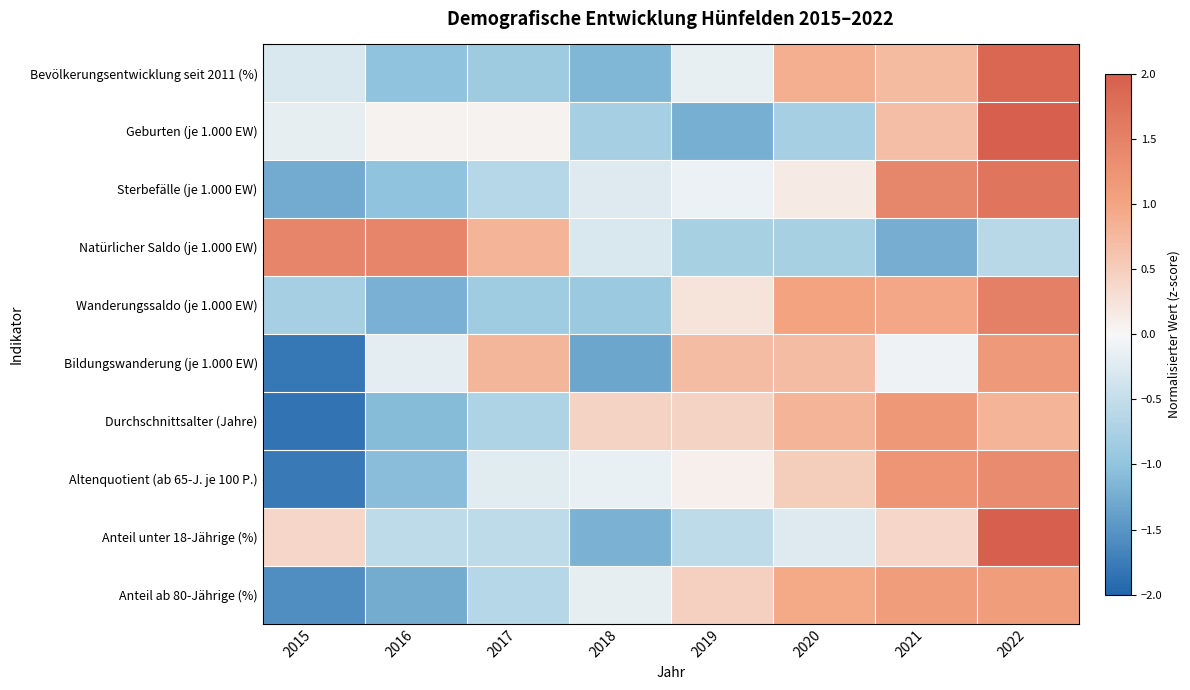

Reading left to right, transcribe all the data shown in this chart.

Bevölkerungsentwicklung seit 2011 (%): 2015=-0.3	2016=-1.0	2017=-0.9	2018=-1.2	2019=-0.1	2020=0.9	2021=0.7	2022=1.9
Geburten (je 1.000 EW): 2015=-0.2	2016=0.1	2017=0.1	2018=-0.8	2019=-1.2	2020=-0.8	2021=0.7	2022=2.0
Sterbefälle (je 1.000 EW): 2015=-1.3	2016=-1.0	2017=-0.6	2018=-0.2	2019=-0.1	2020=0.1	2021=1.4	2022=1.7
Natürlicher Saldo (je 1.000 EW): 2015=1.4	2016=1.4	2017=0.8	2018=-0.3	2019=-0.8	2020=-0.8	2021=-1.2	2022=-0.6
Wanderungssaldo (je 1.000 EW): 2015=-0.8	2016=-1.2	2017=-0.8	2018=-0.9	2019=0.2	2020=1.0	2021=1.0	2022=1.5
Bildungswanderung (je 1.000 EW): 2015=-1.8	2016=-0.2	2017=0.8	2018=-1.3	2019=0.7	2020=0.7	2021=-0.1	2022=1.2
Durchschnittsalter (Jahre): 2015=-1.8	2016=-1.1	2017=-0.7	2018=0.4	2019=0.4	2020=0.8	2021=1.2	2022=0.8
Altenquotient (ab 65-J. je 100 P.): 2015=-1.8	2016=-1.1	2017=-0.2	2018=-0.1	2019=0.1	2020=0.5	2021=1.2	2022=1.4
Anteil unter 18-Jährige (%): 2015=0.4	2016=-0.6	2017=-0.6	2018=-1.2	2019=-0.6	2020=-0.2	2021=0.4	2022=2.0
Anteil ab 80-Jährige (%): 2015=-1.6	2016=-1.3	2017=-0.6	2018=-0.2	2019=0.5	2020=0.9	2021=1.1	2022=1.1